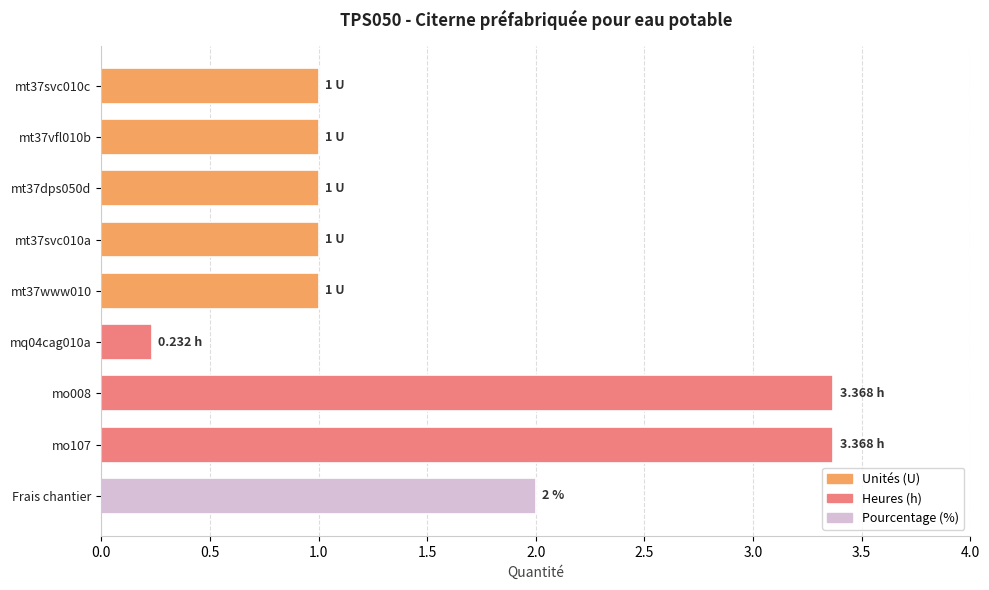

Approximately how many times larger is the value at Frais chantier compared to mt37www010?

2.0